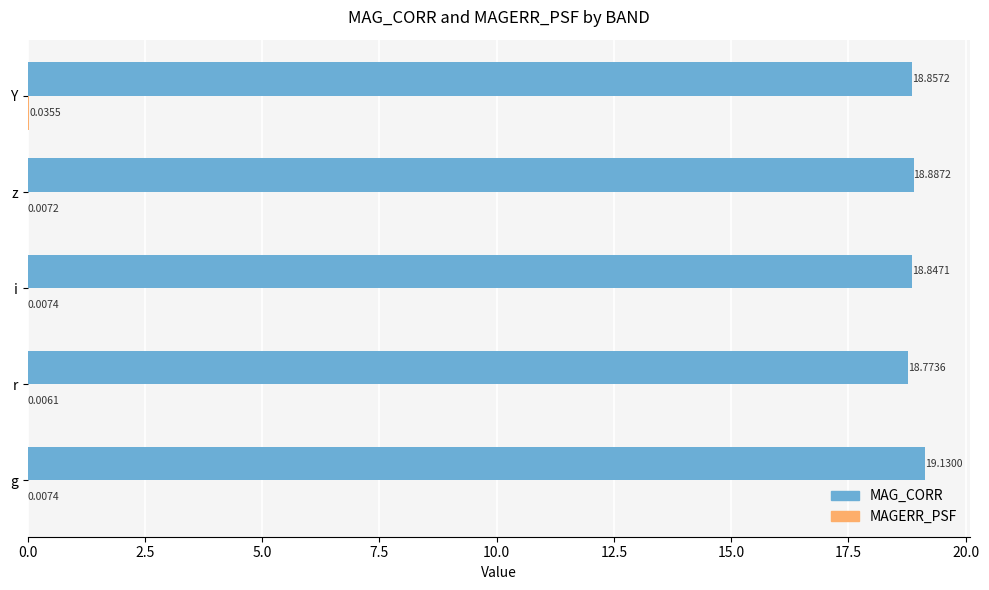

What is the total value across all series at r?

18.8